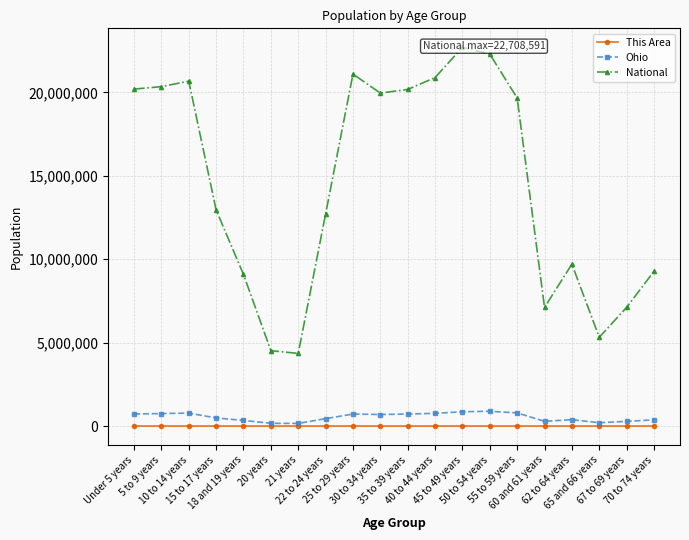

What is the label of the 4th point from the left?

15 to 17 years